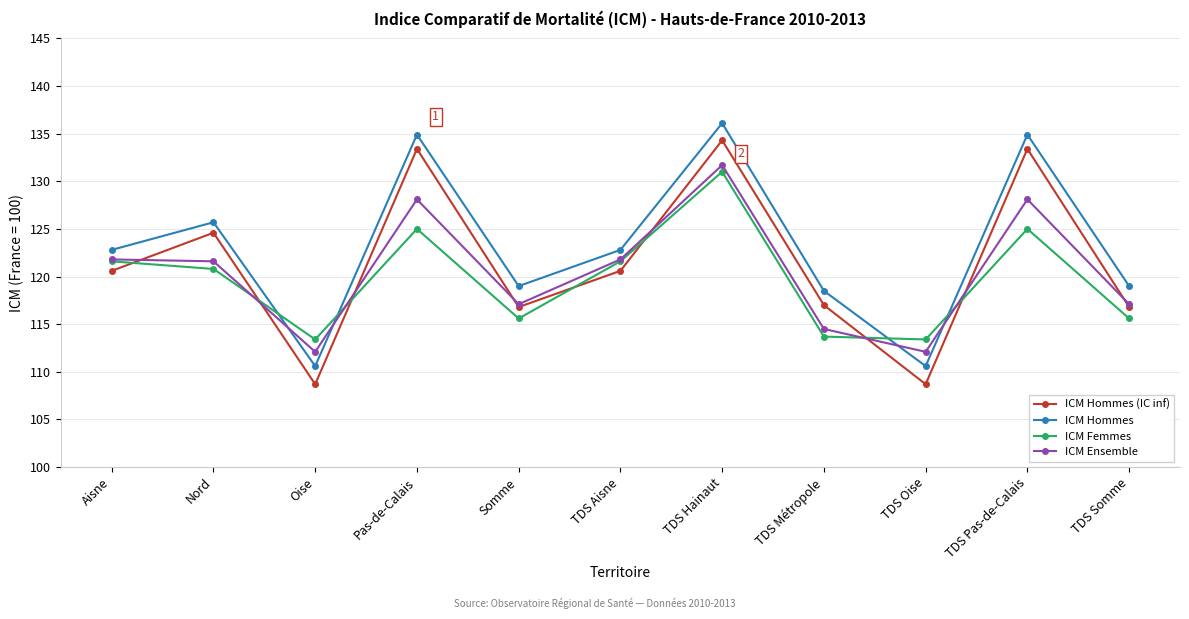

What value does the ICM Ensemble series have at Oise?

112.1